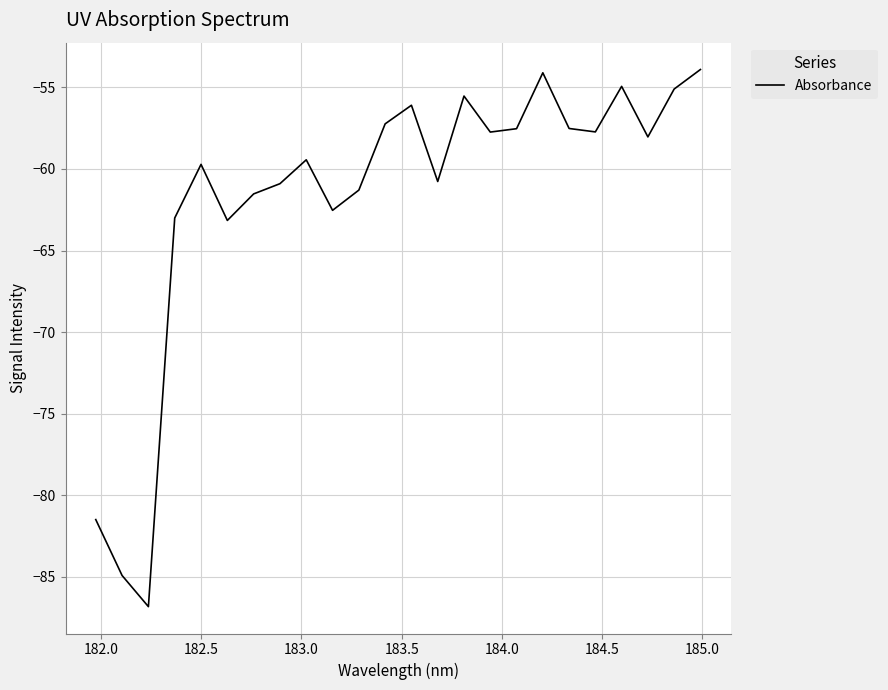

What is the maximum value shown in the chart?

-53.9